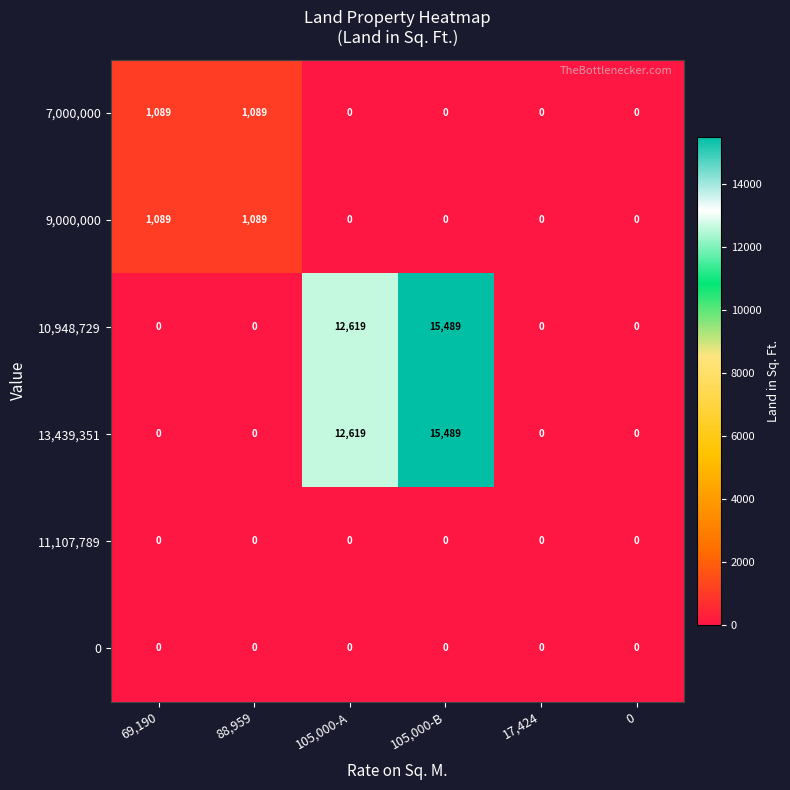

True or false: 7,000,000 has a value of 0 at 17,424.

True